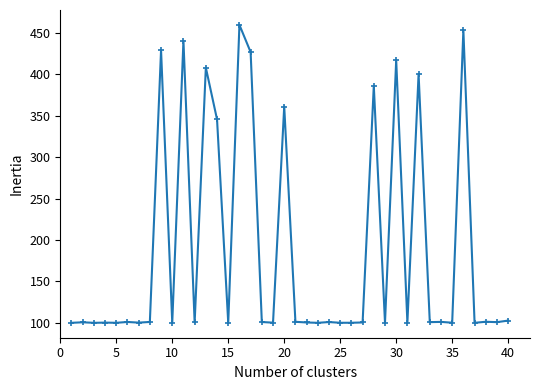

True or false: there are more than 1 points higher than both neighbors.

True